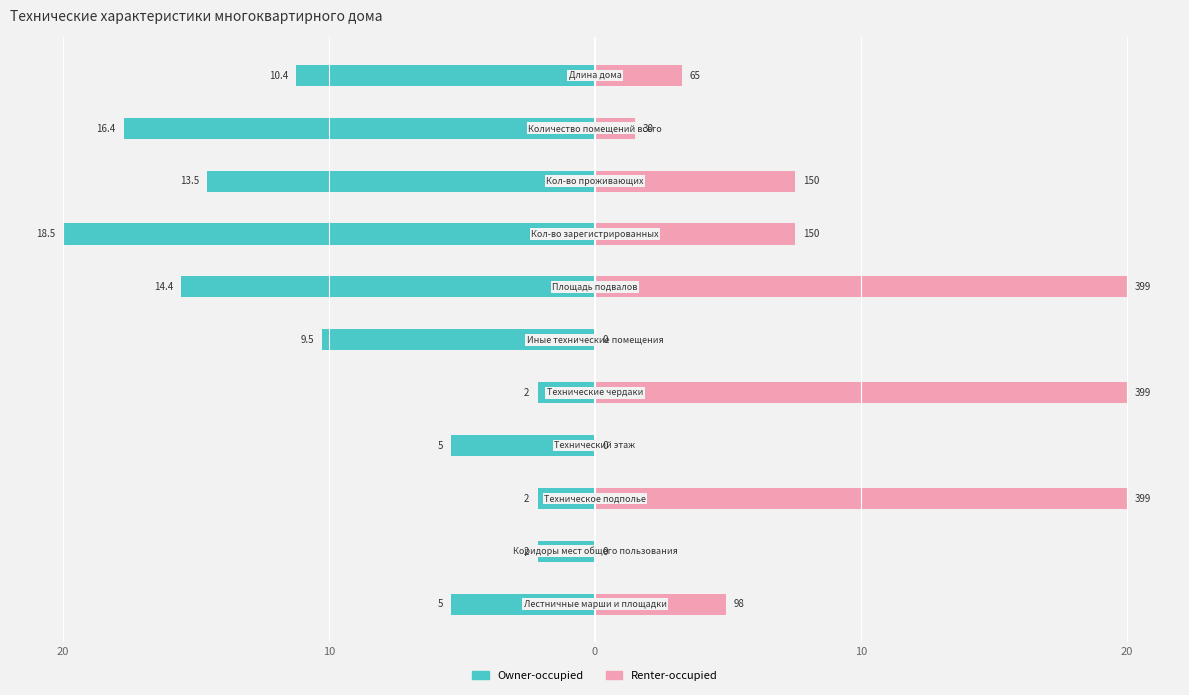

The Renter-occupied series shows 12.3 at 10. True or false?

False